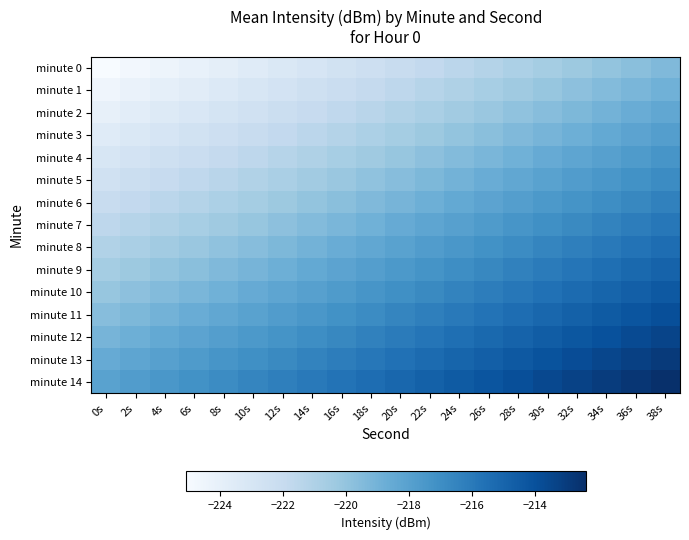

At which category does the chart reach its peak across all series?

38s